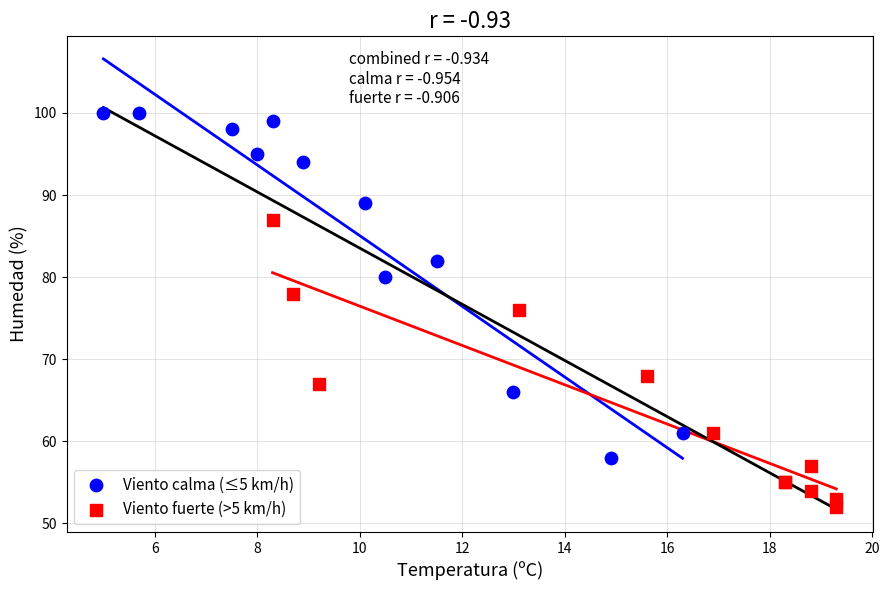

Which series reaches the maximum Y coordinate?

Viento calma (≤5 km/h)